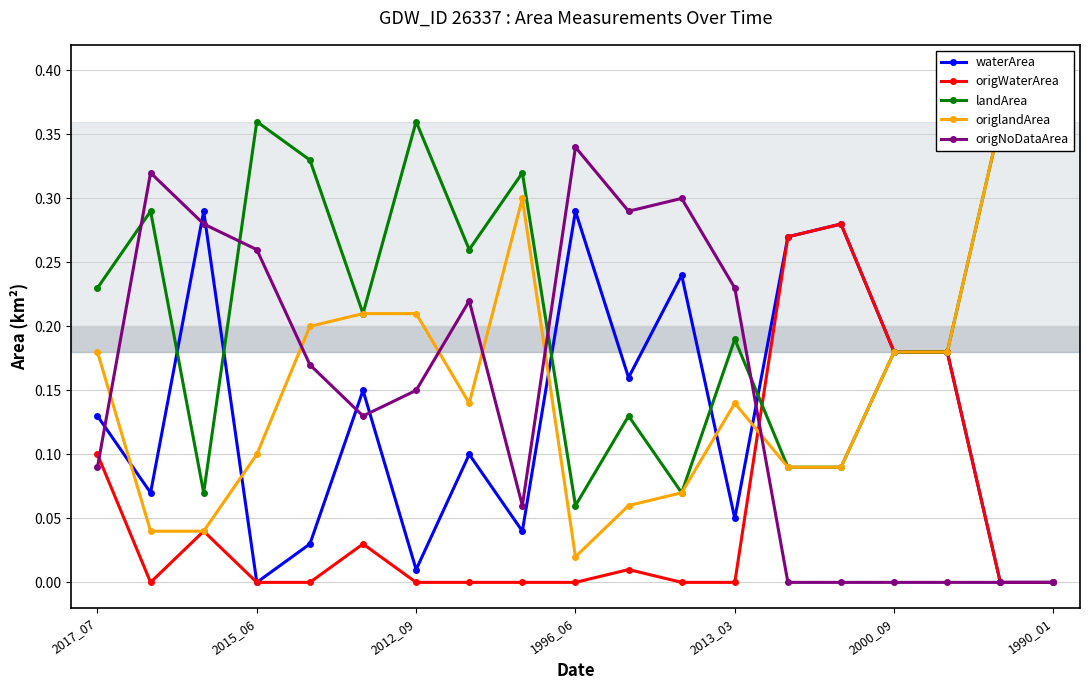

The origNoDataArea series shows 0.4 at 2015_06. True or false?

False